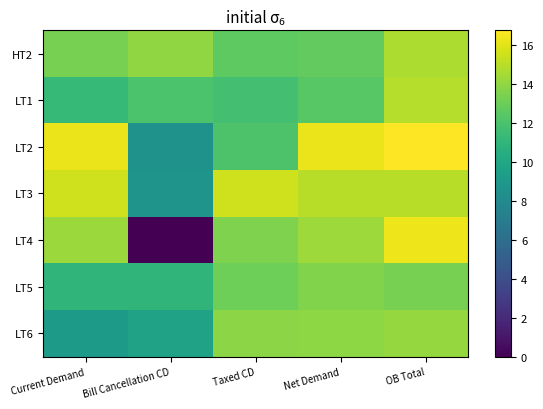

How many categories are shown in the chart?

5